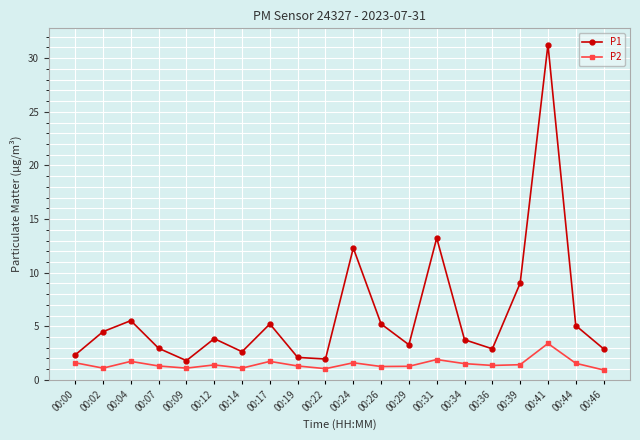

Where does the P2 series first go above 1?

00:00